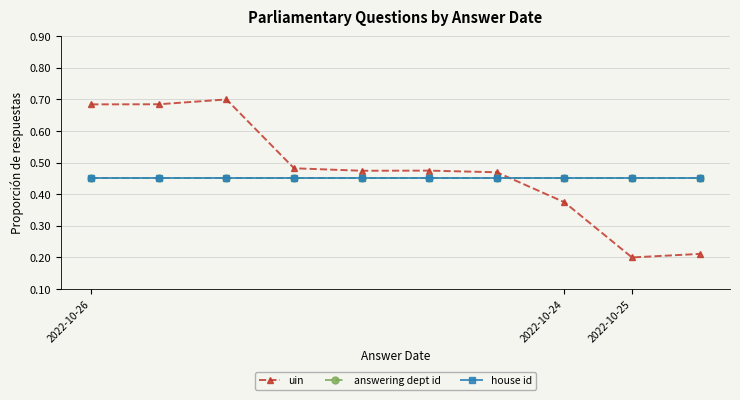

Which series has the largest range (max minus min)?

uin